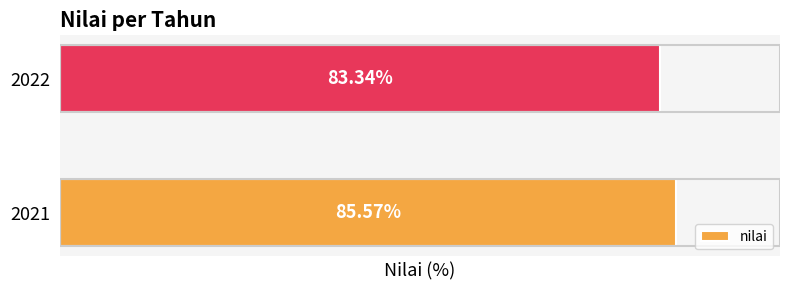

Rank the categories by value from highest to lowest.

2021, 2022